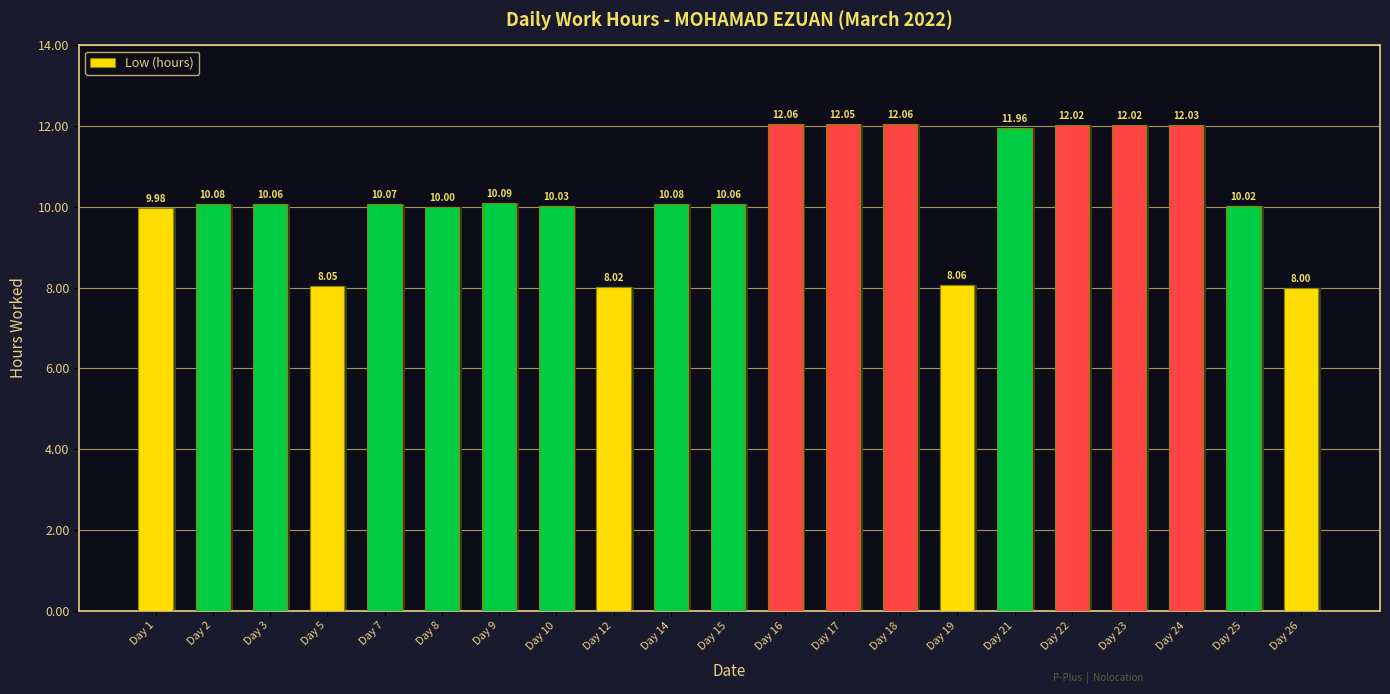

Are the bars grouped side by side (vs. stacked)?

No